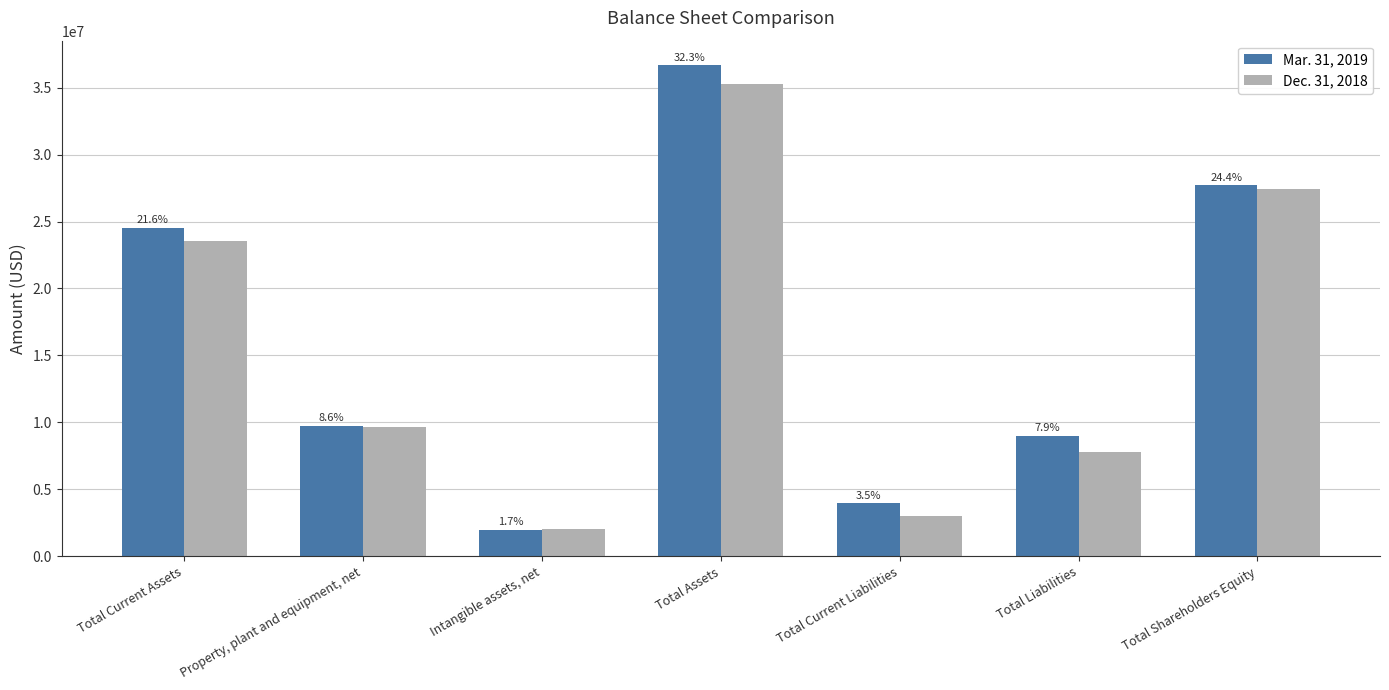

Reading left to right, what are all the values shown in this chart?

Mar. 31, 2019: Total Current Assets=24551684	Property, plant and equipment, net=9719404	Intangible assets, net=1986732	Total Assets=36670492	Total Current Liabilities=3948272	Total Liabilities=8974109	Total Shareholders Equity=27696383
Dec. 31, 2018: Total Current Assets=23535054	Property, plant and equipment, net=9649237	Intangible assets, net=2050212	Total Assets=35234503	Total Current Liabilities=3006798	Total Liabilities=7801252	Total Shareholders Equity=27433251